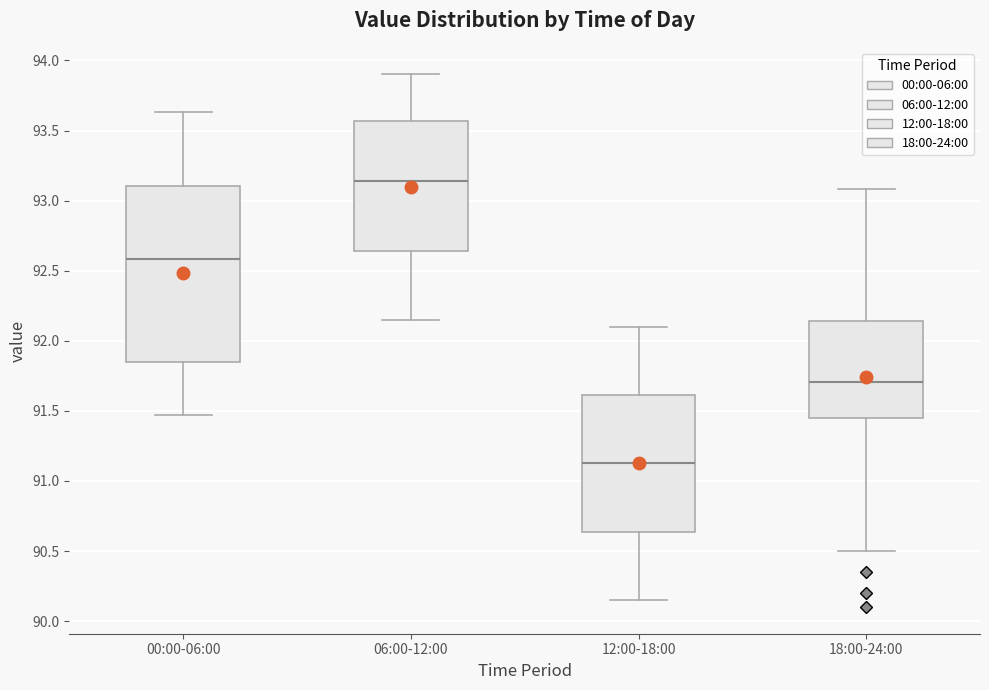

Reading left to right, read every box against the y-axis: the position of its median line, the range the box covers, and the ends of its whiskers. The values are not printed on the chart, so give them approximately, as read against the axis.

00:00-06:00: median 92.60, box 91.85 to 93.10, whiskers 91.45 to 93.65
06:00-12:00: median 93.15, box 92.65 to 93.55, whiskers 92.15 to 93.90
12:00-18:00: median 91.15, box 90.65 to 91.60, whiskers 90.15 to 92.10
18:00-24:00: median 91.70, box 91.45 to 92.15, whiskers 90.50 to 93.10